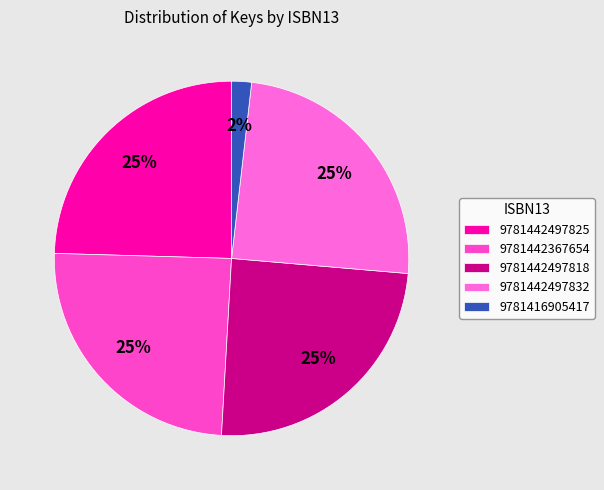

Is 9781442497825 the majority of the pie?

No